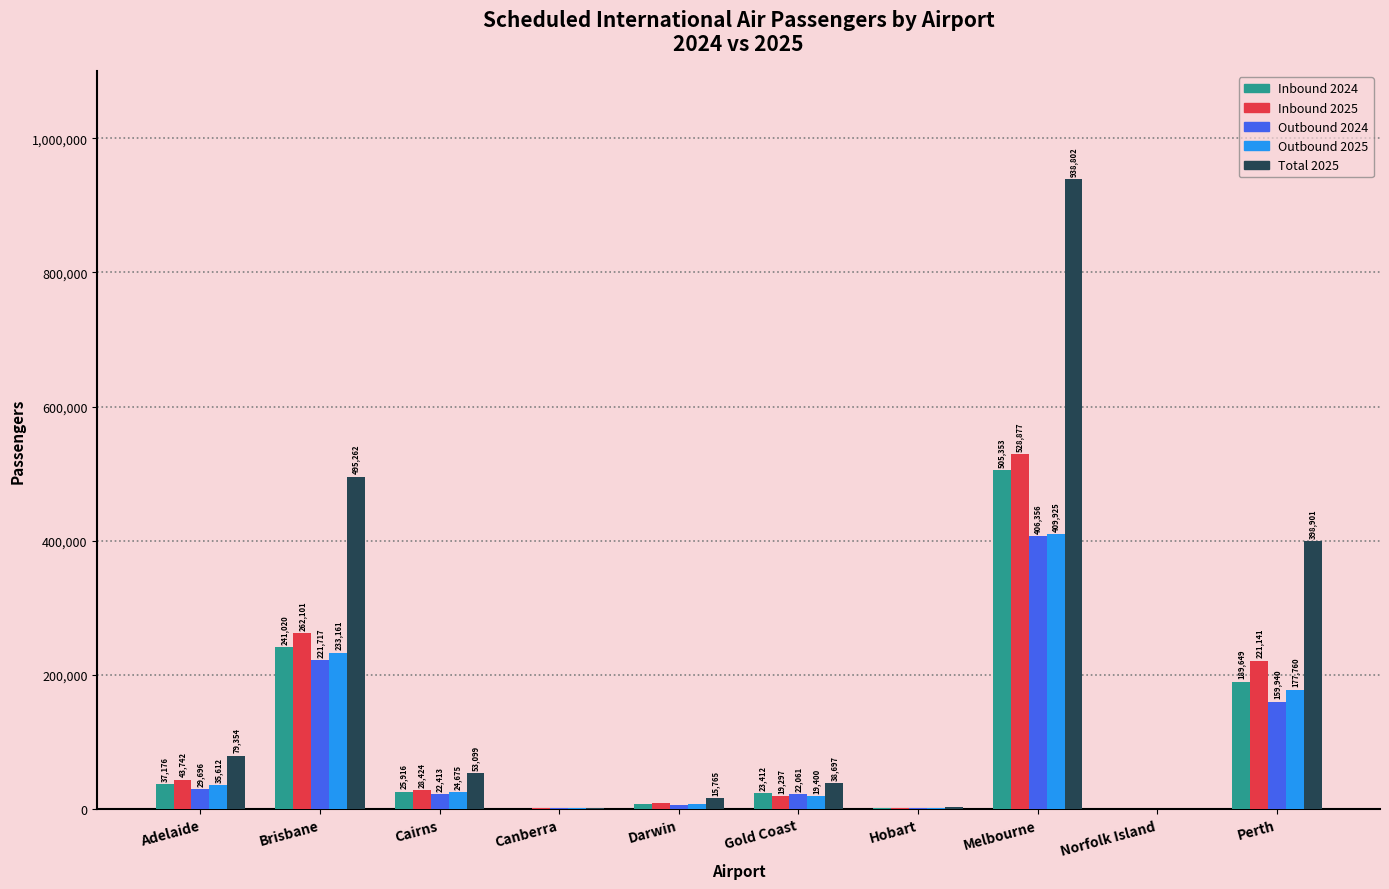

What is the maximum value shown in the chart?

938802